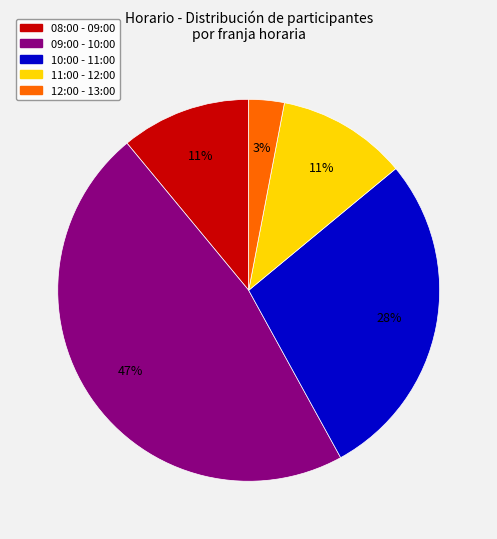

Does 12:00 - 13:00 account for over 50% of the chart?

No